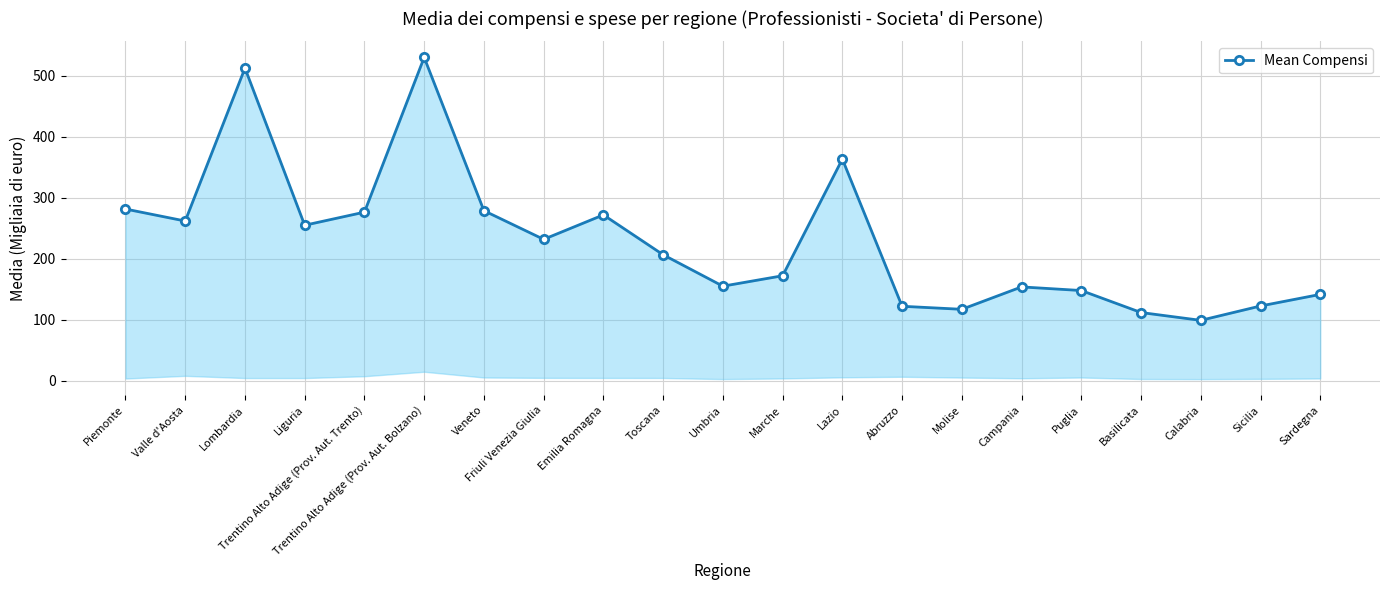

What is the average value?

229.4